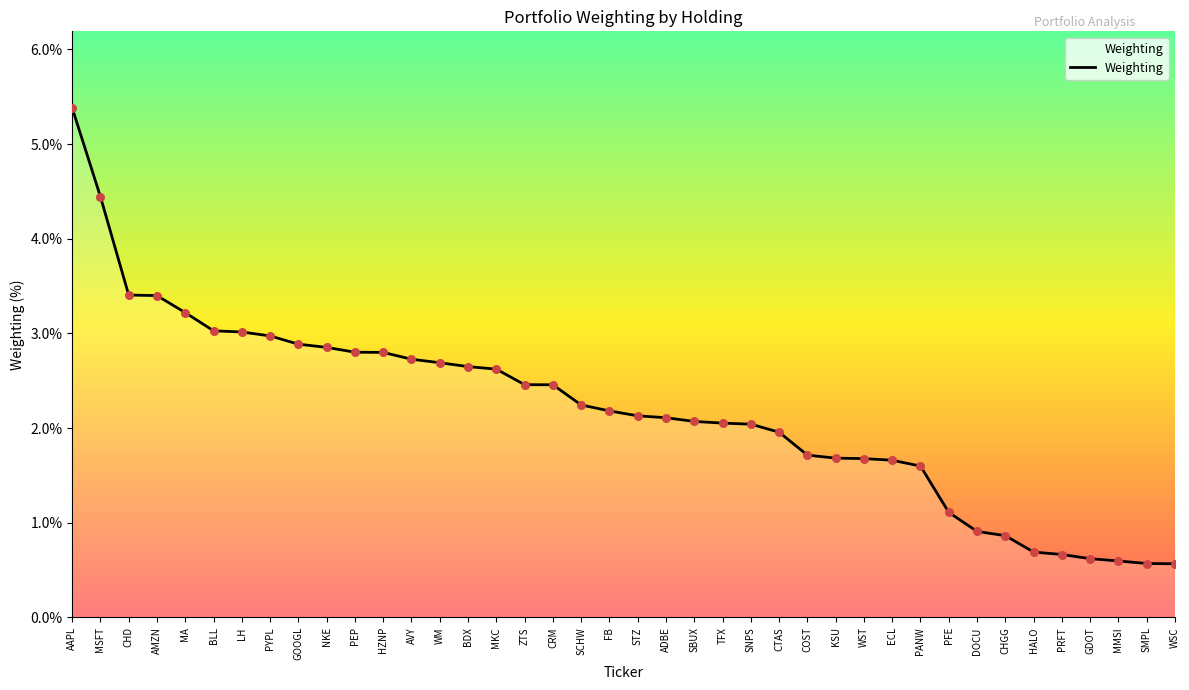

What is the change in value from PFE to DOCU?

-0.2